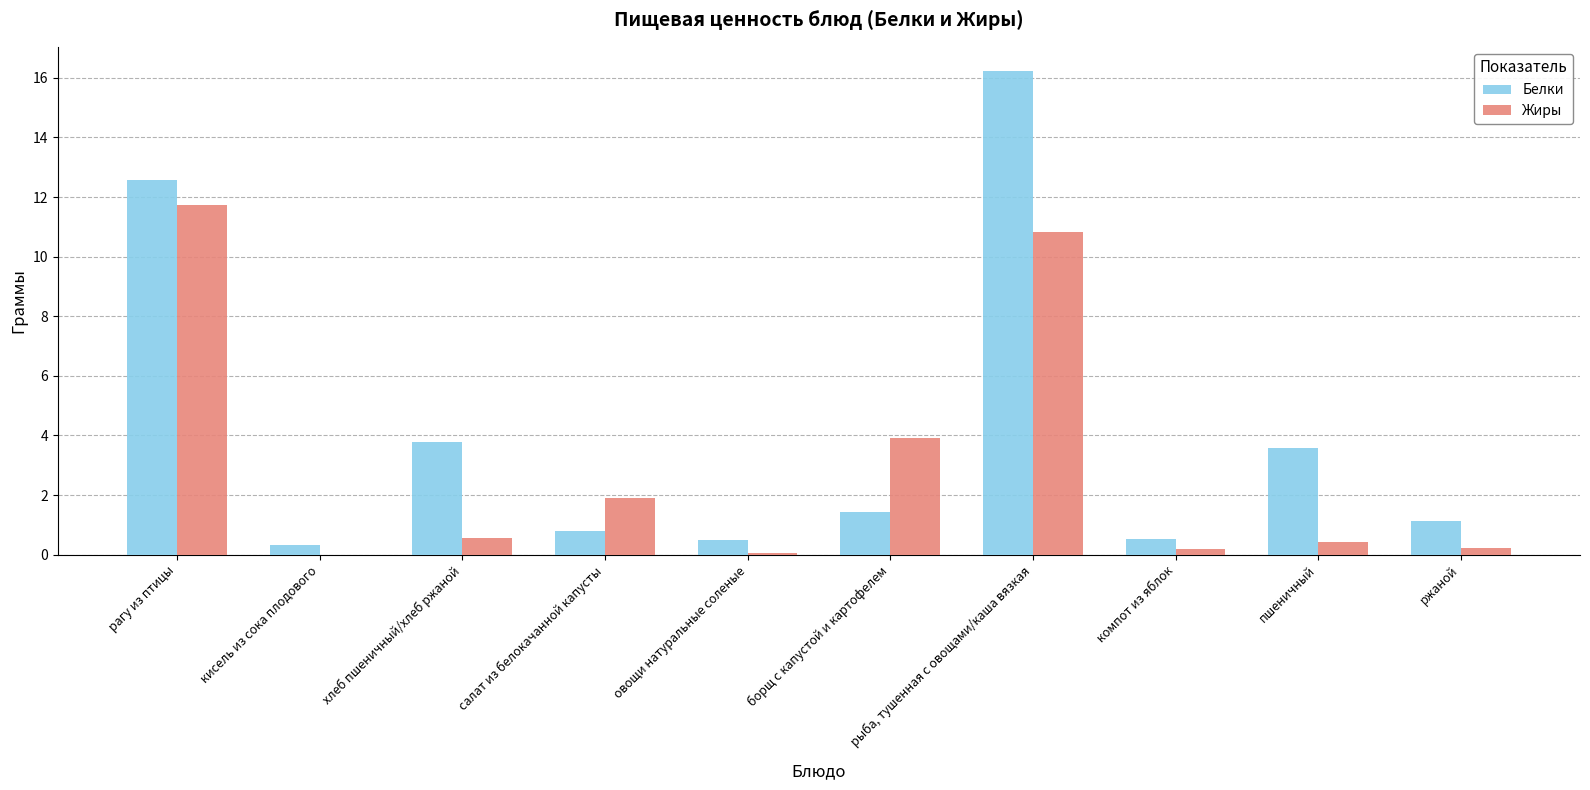

What is the sum of all Белки values?

40.8